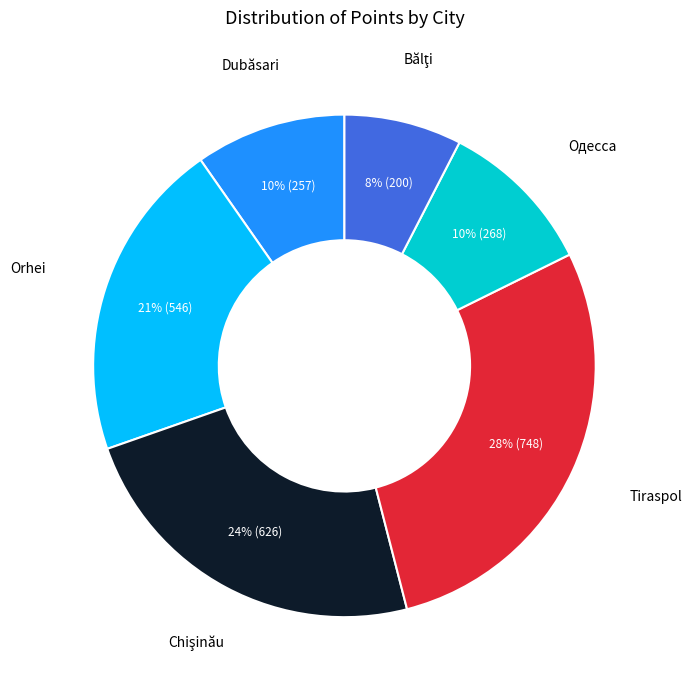

Is there a majority slice in this chart?

No